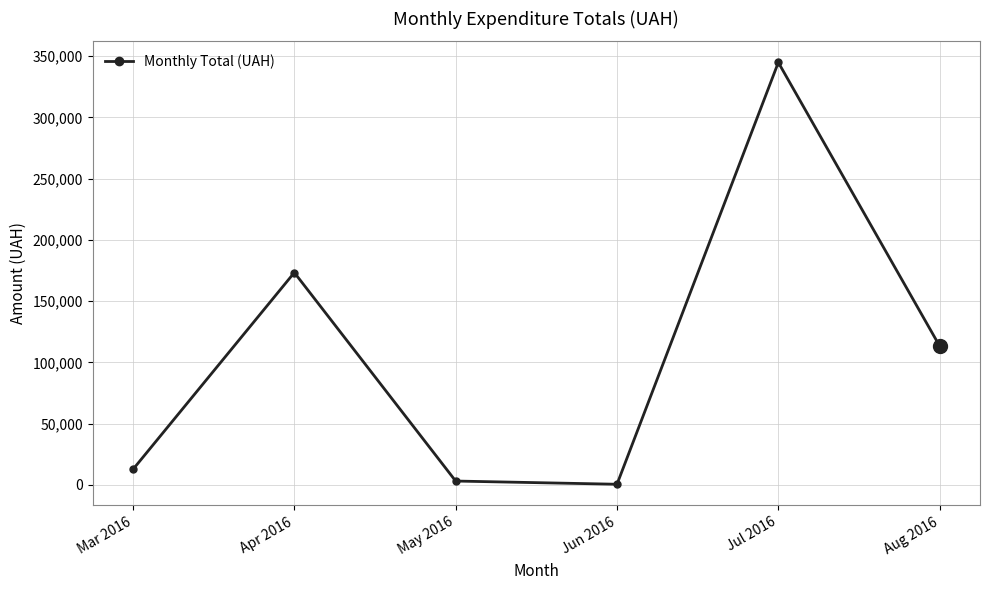

Reading left to right, list all the values displayed in this chart.

Mar 2016=12746.9	Apr 2016=173399.7	May 2016=3225.4	Jun 2016=600.0	Jul 2016=344908.2	Aug 2016=113398.6